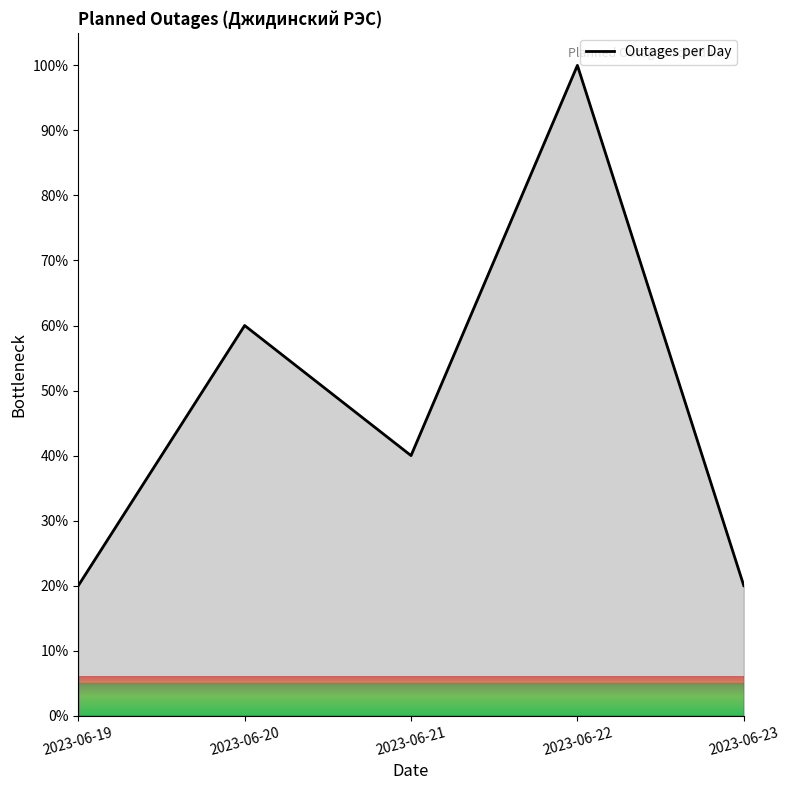

True or false: there are more than 0 points higher than both neighbors.

True